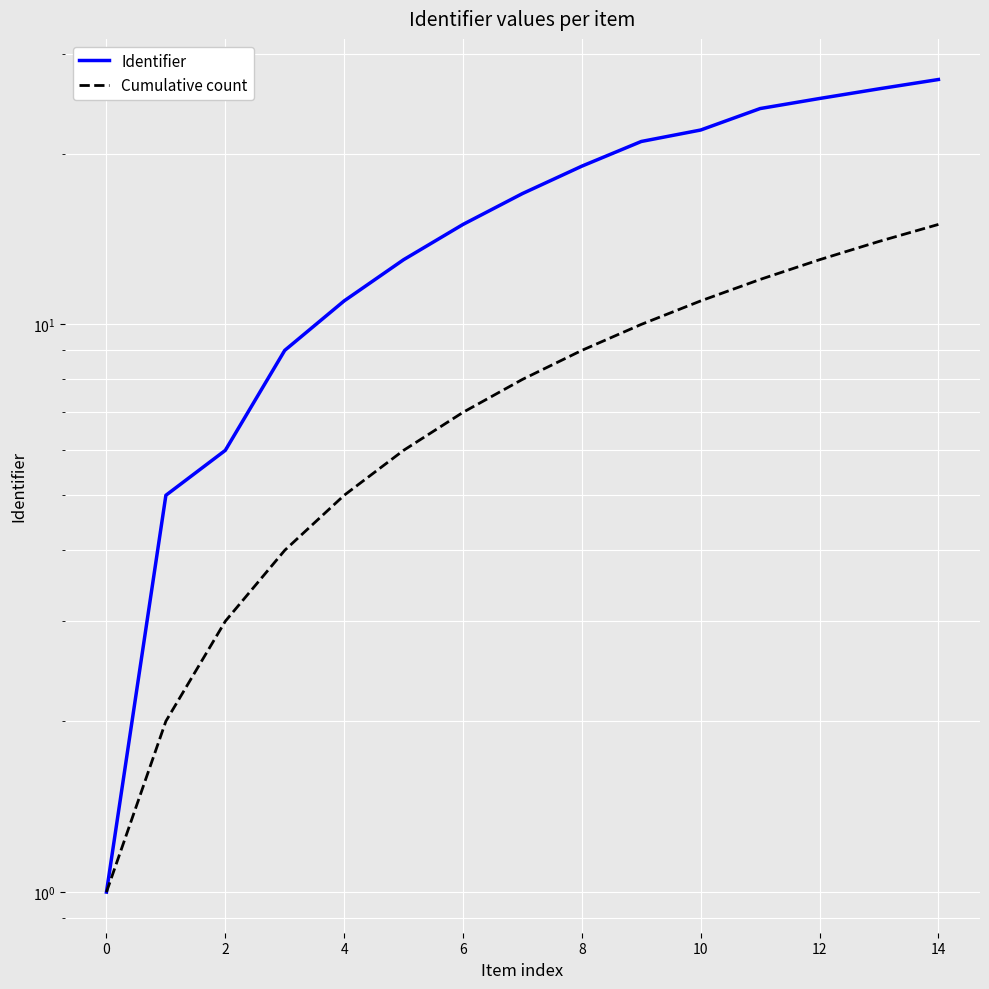

Which series has the largest range (max minus min)?

Identifier